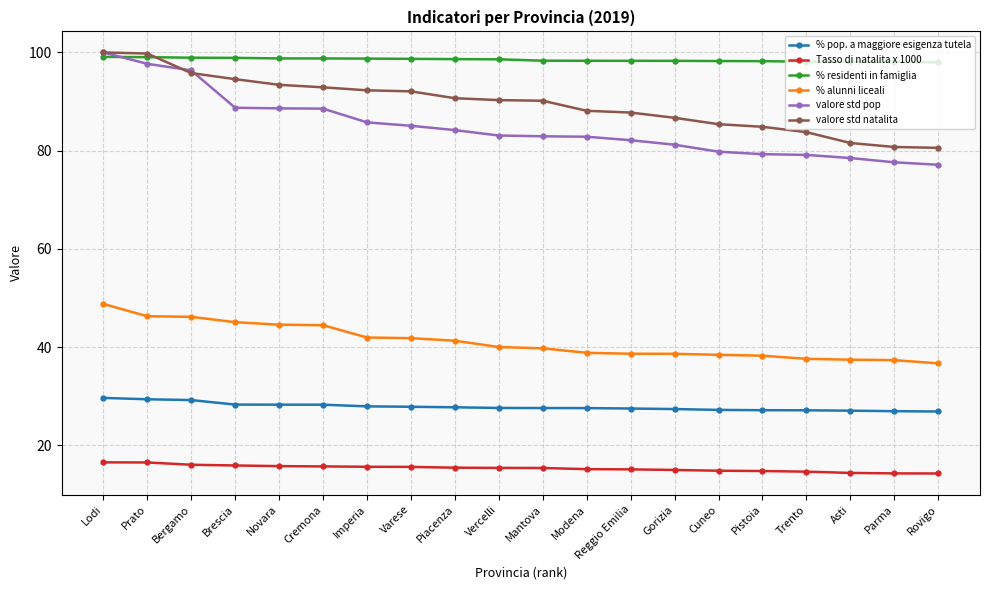

What is the label of the 9th point from the right?

Modena